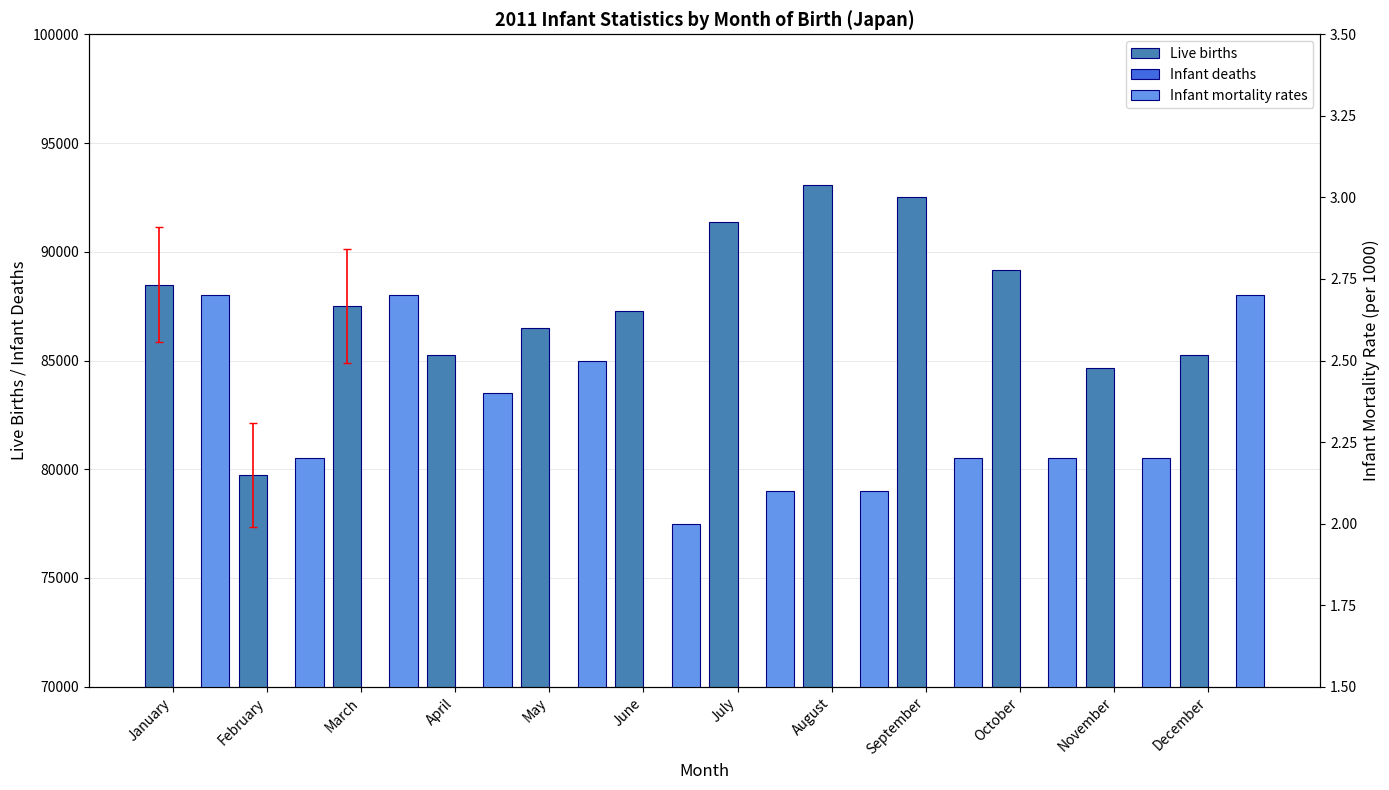

Is it true that Live births equals 84667.0 at November?

True